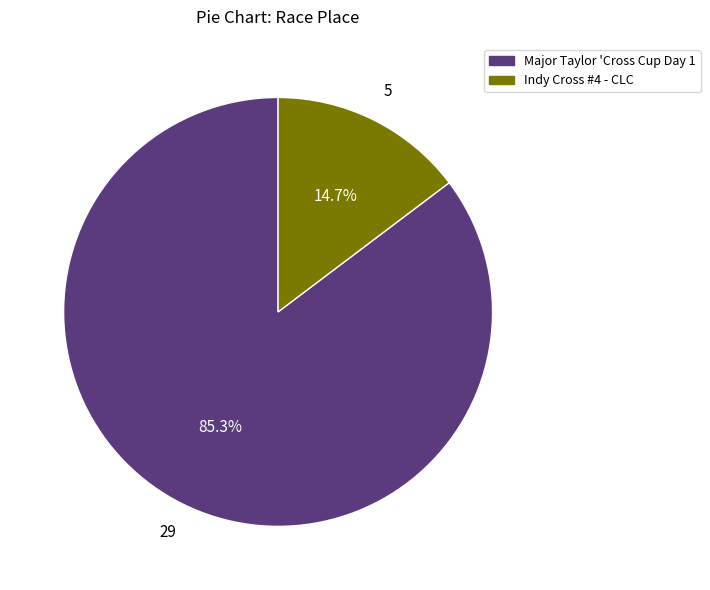

What is the ratio of the value at Major Taylor 'Cross Cup Day 1 to the value at Indy Cross #4 - CLC?

5.8